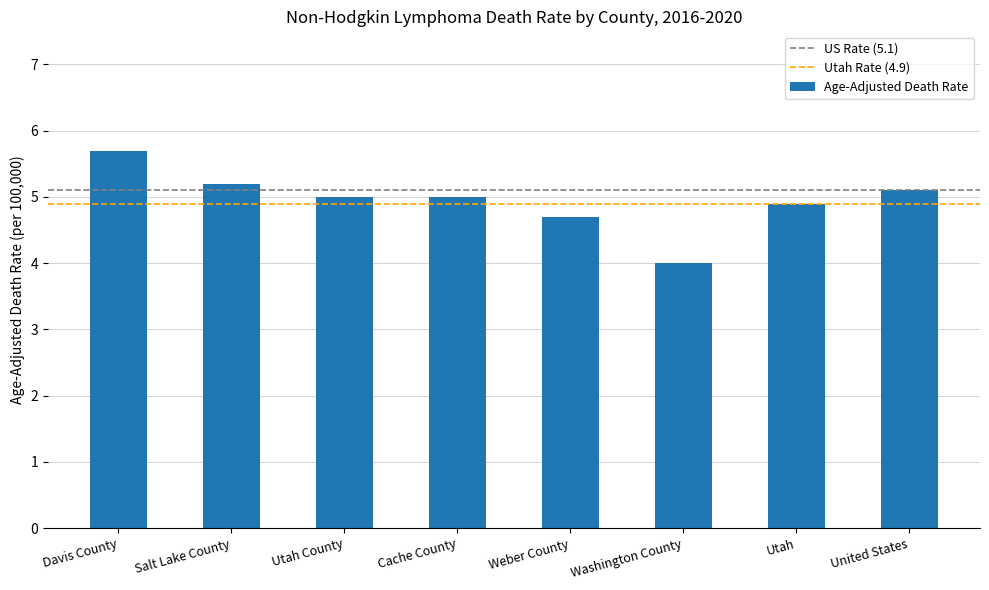

Is it true that the value at Salt Lake County is 3.5?

False